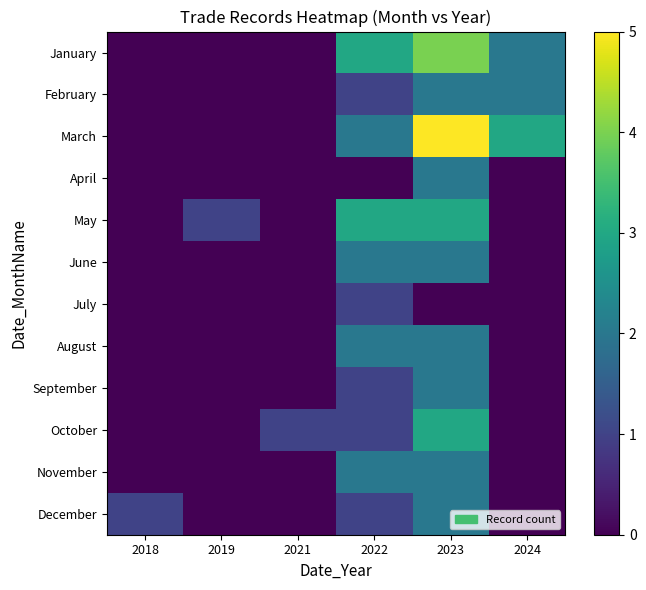

List the series in order of their peak value, highest first.

March, January, May, October, February, April, June, August, September, November, December, July